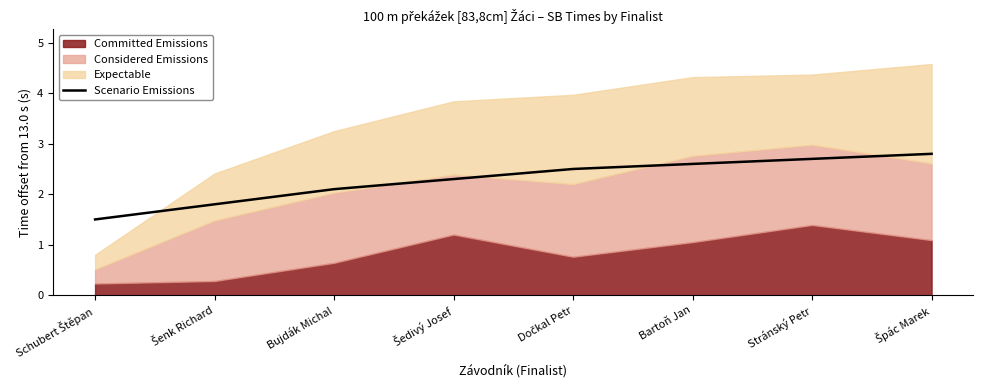

What is the difference between the values at Šenk Richard and Bujdák Michal?

0.3